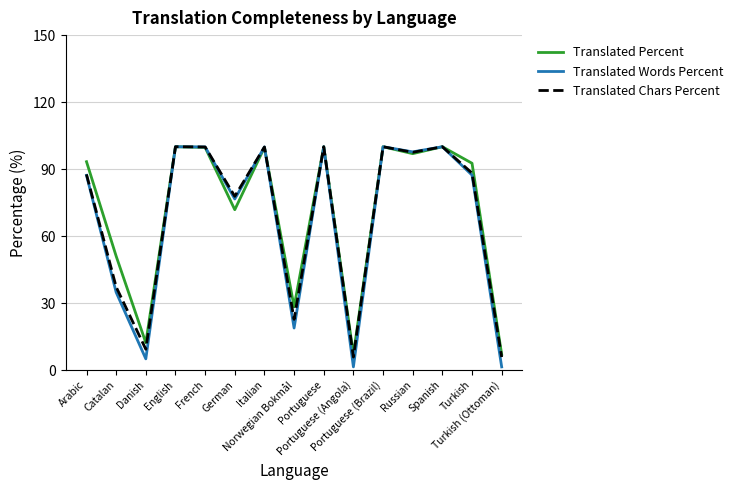

What is the minimum value for Translated Chars Percent?

5.8